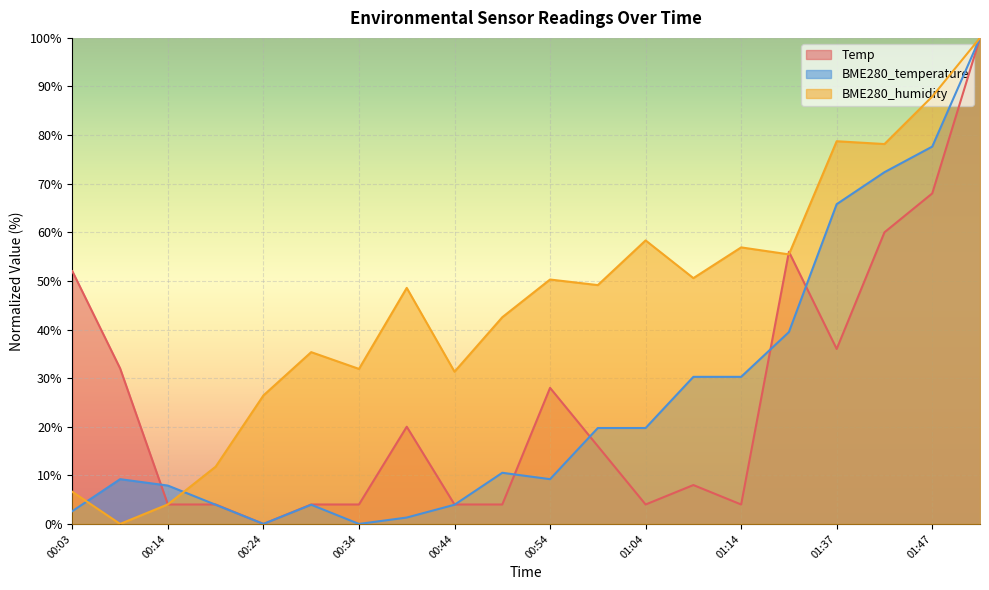

Which series has the largest total across all categories?

BME280_humidity